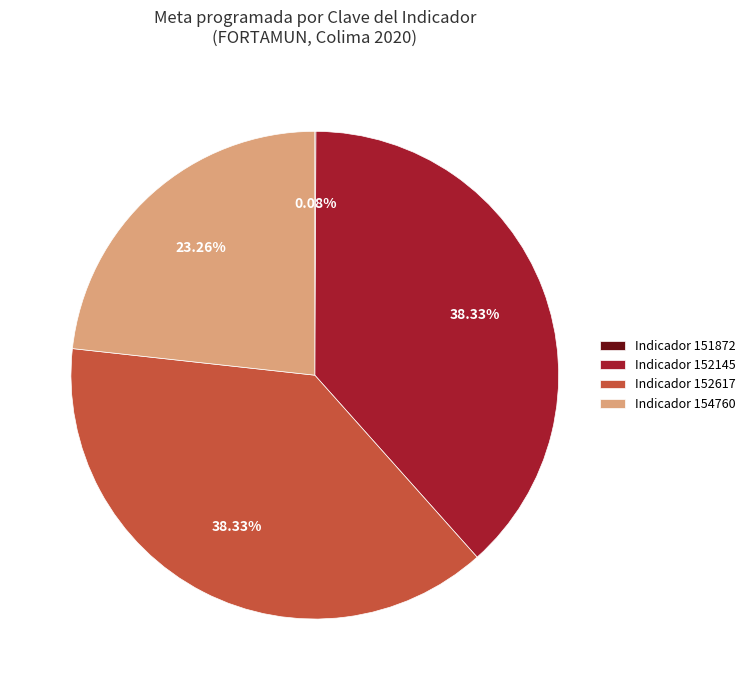

Approximately how many times larger is the value at Indicador 152617 compared to Indicador 152145?

1.0